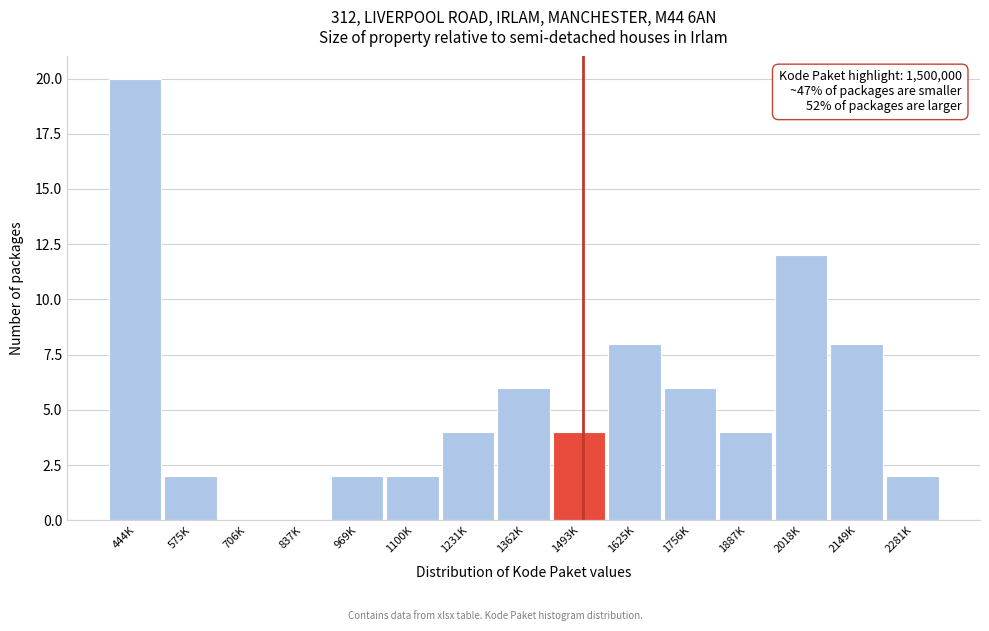

Reading left to right, what are all the values shown in this chart?

444K=20	575K=2	706K=0	837K=0	969K=2	1100K=2	1231K=4	1362K=6	1493K=4	1625K=8	1756K=6	1887K=4	2018K=12	2149K=8	2281K=2